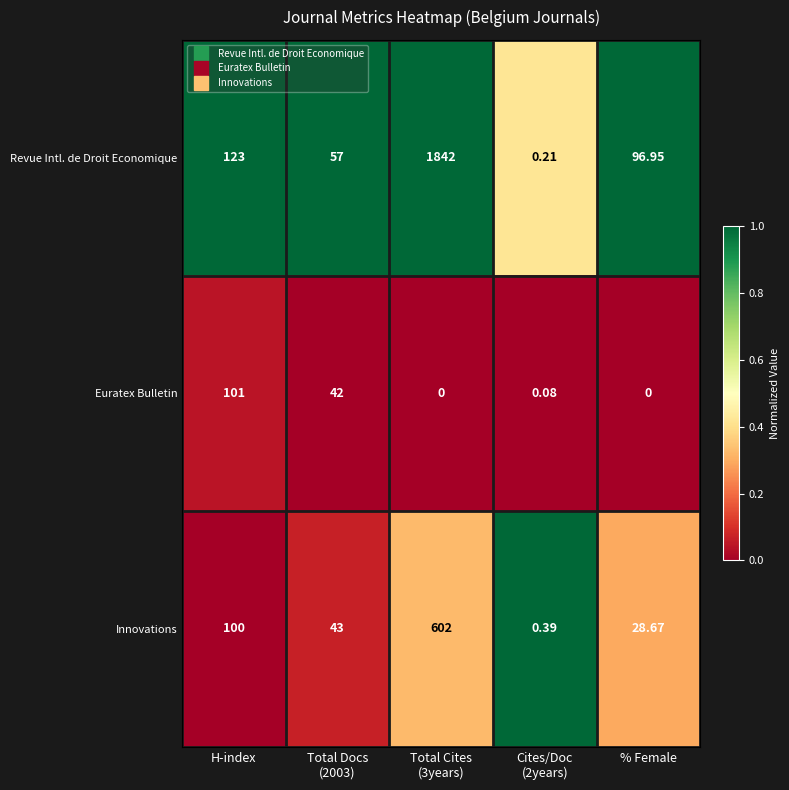

Which series has the largest range (max minus min)?

Revue Intl. de Droit Economique